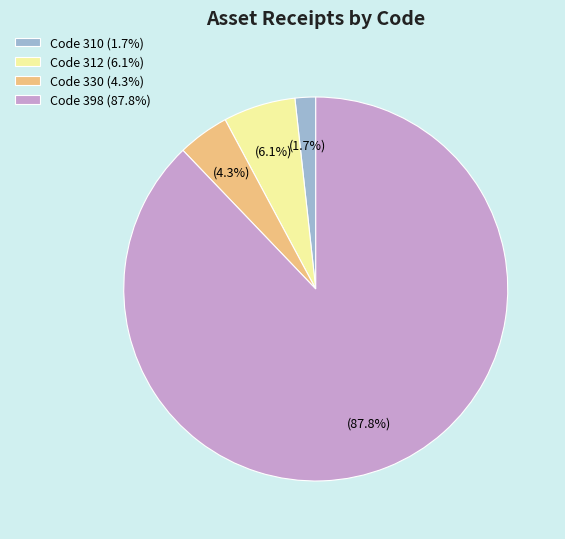

Combined, what portion of the pie is Code 312 (6.1%) and Code 330 (4.3%)?

10.4%